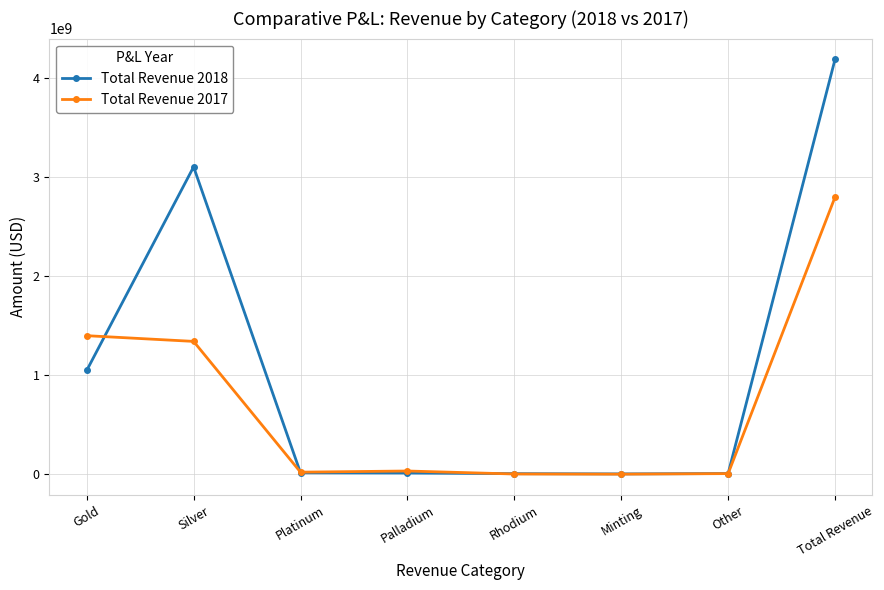

The value of Total Revenue 2017 at Other is 5549097.7. True or false?

True